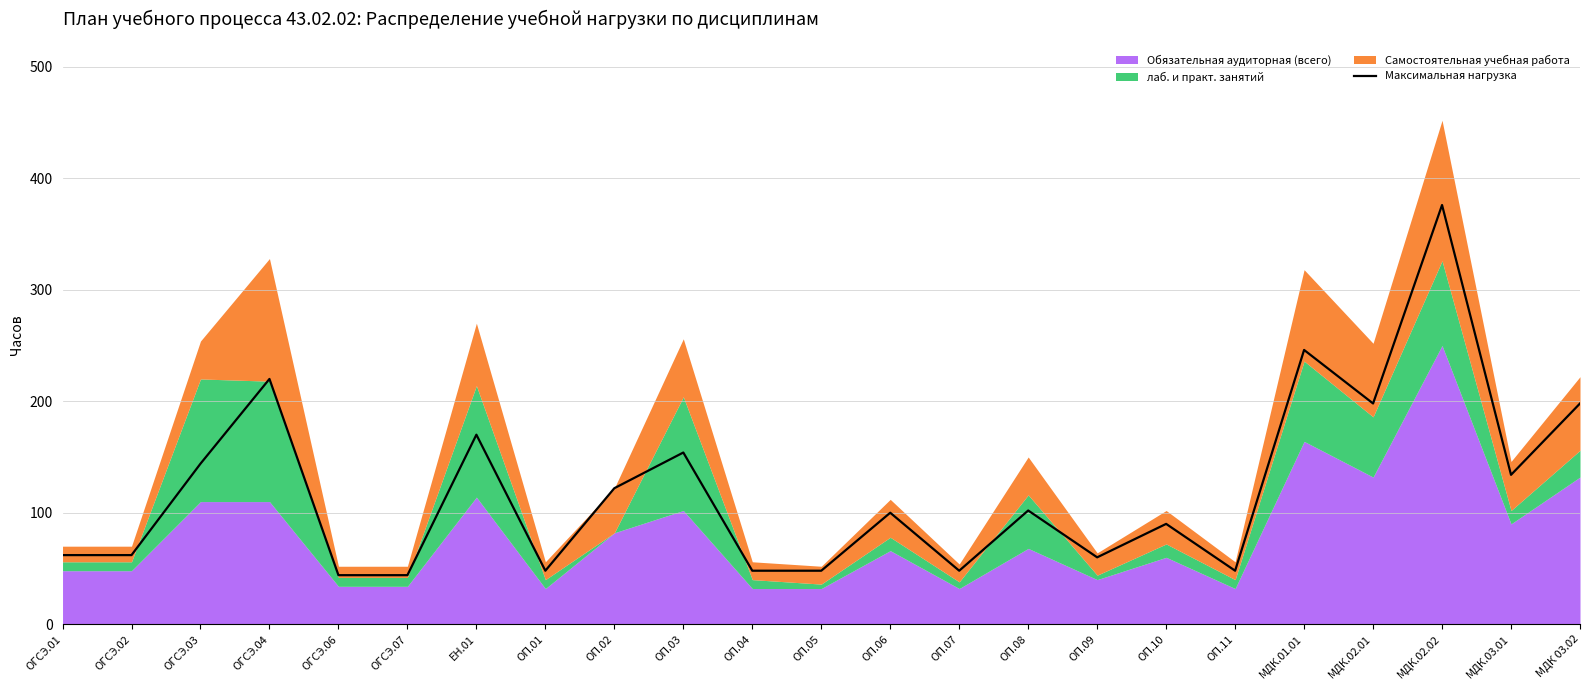

Reading left to right, extract all data points from this chart.

62	62	144	220	44	44	170	48	122	154	48	48	100	48	102	60	90	48	246	198	376	134	198